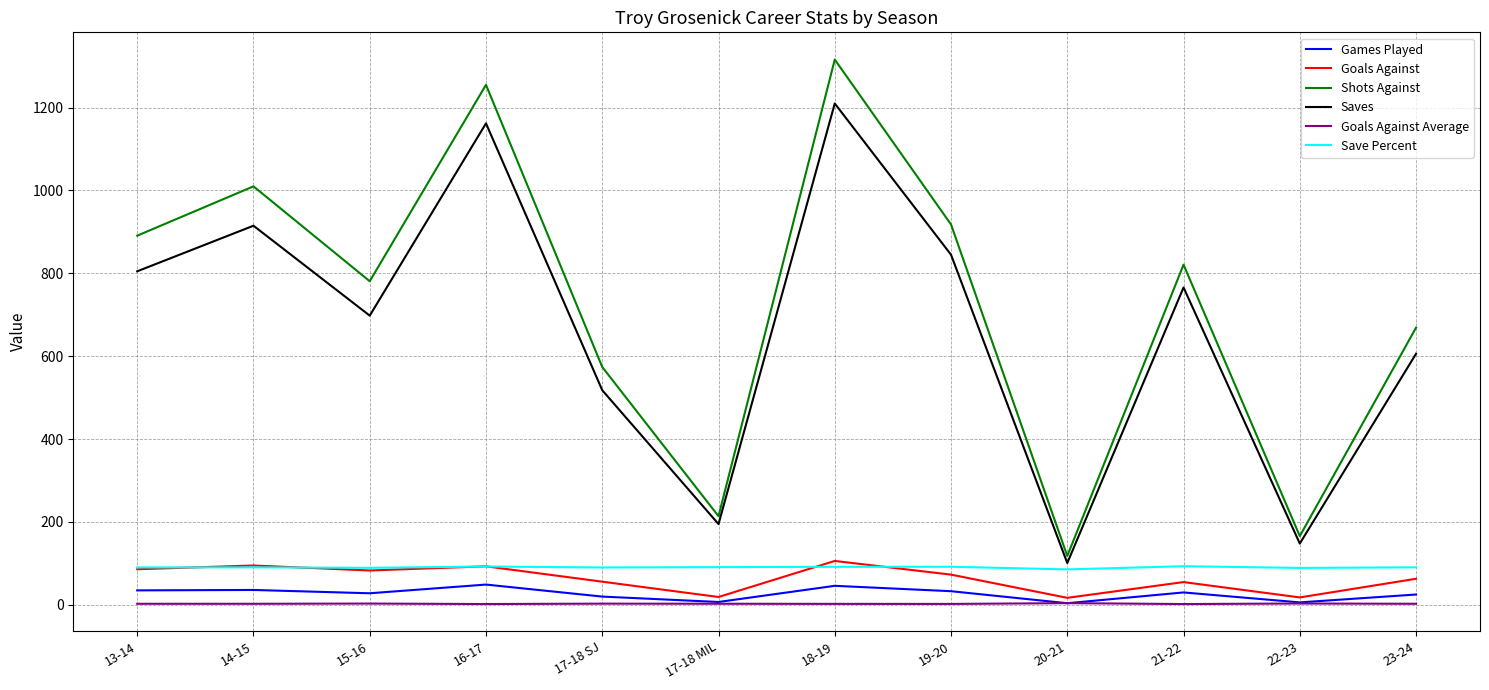

At which label does Save Percent first exceed 90?

13-14